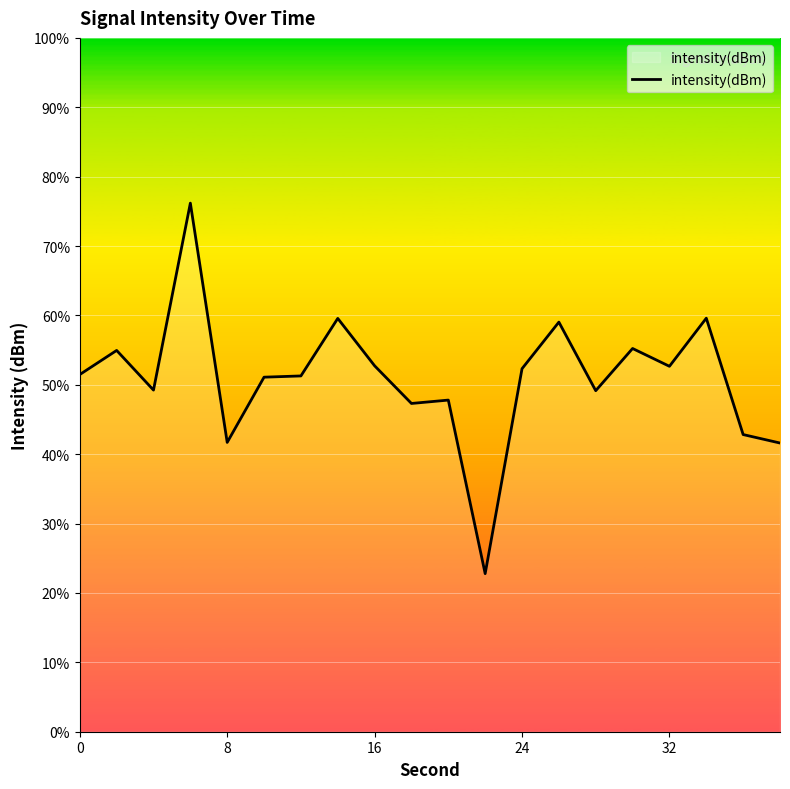

Reading left to right, transcribe all the data shown in this chart.

-129.1	-127.0	-130.5	-114.3	-135.0	-129.3	-129.2	-124.3	-128.4	-131.6	-131.3	-146.3	-128.6	-124.6	-130.5	-126.9	-128.4	-124.2	-134.3	-135.0